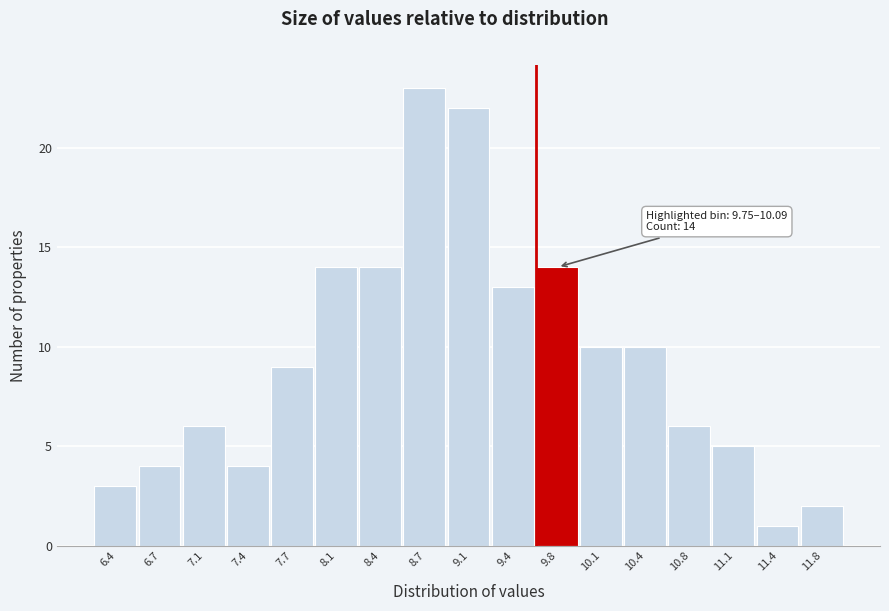

Reading right to left, extract all data points from this chart.

2	1	5	6	10	10	14	13	22	23	14	14	9	4	6	4	3